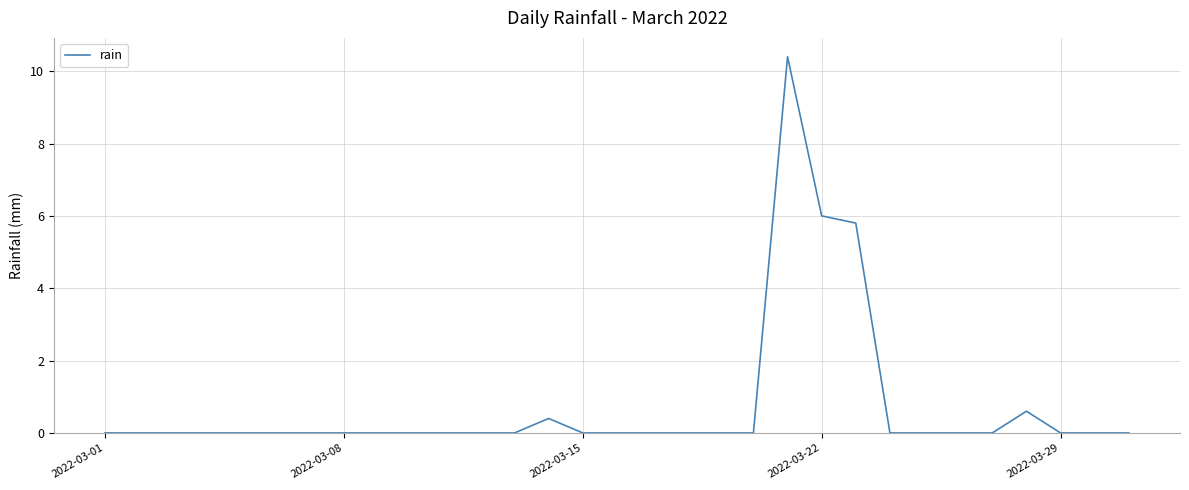

What is the maximum value shown in the chart?

10.4